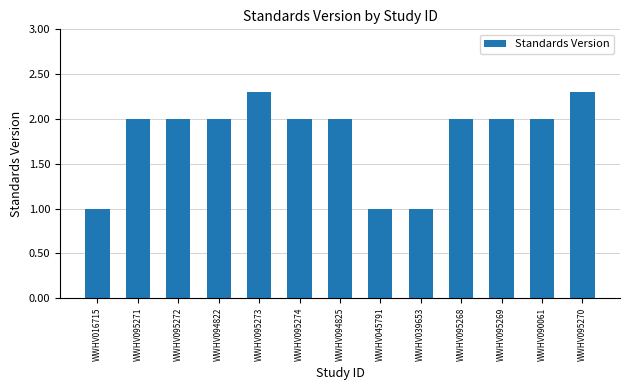

What is the difference between the maximum and minimum values?

1.3